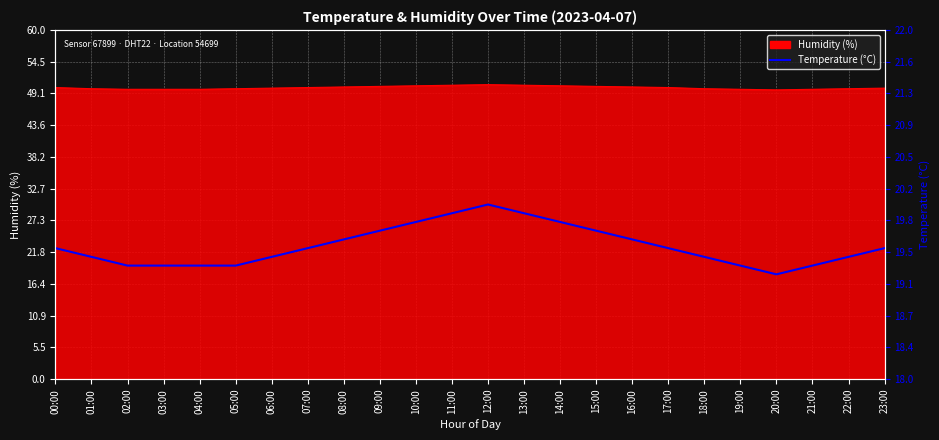

Approximately how many times larger is the value at 06:00 compared to 02:00?

1.0